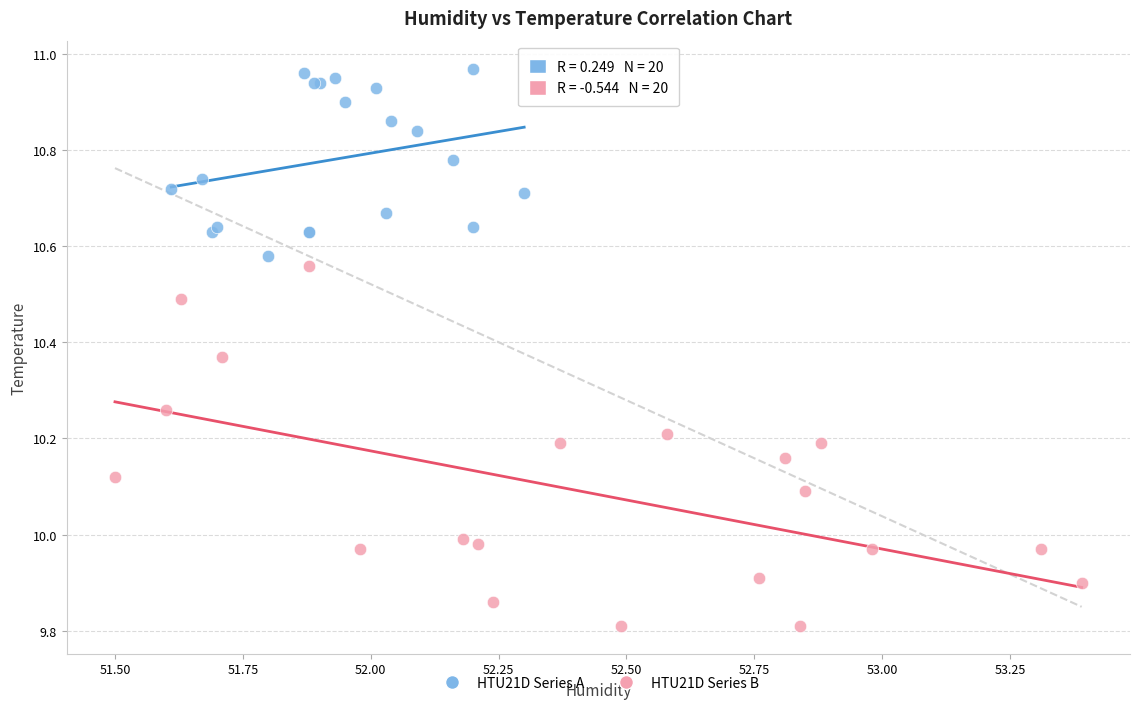

Which series contains the highest Y value?

HTU21D Series A